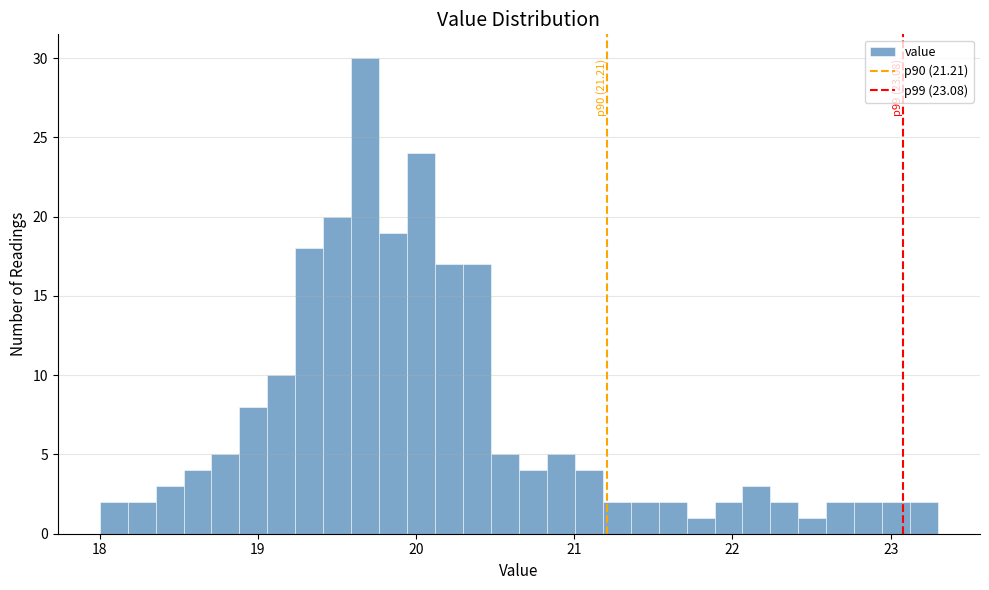

Around what value on the x-axis is the tallest bar? Give the approximate position of its centre, as read against the axis.

19.7